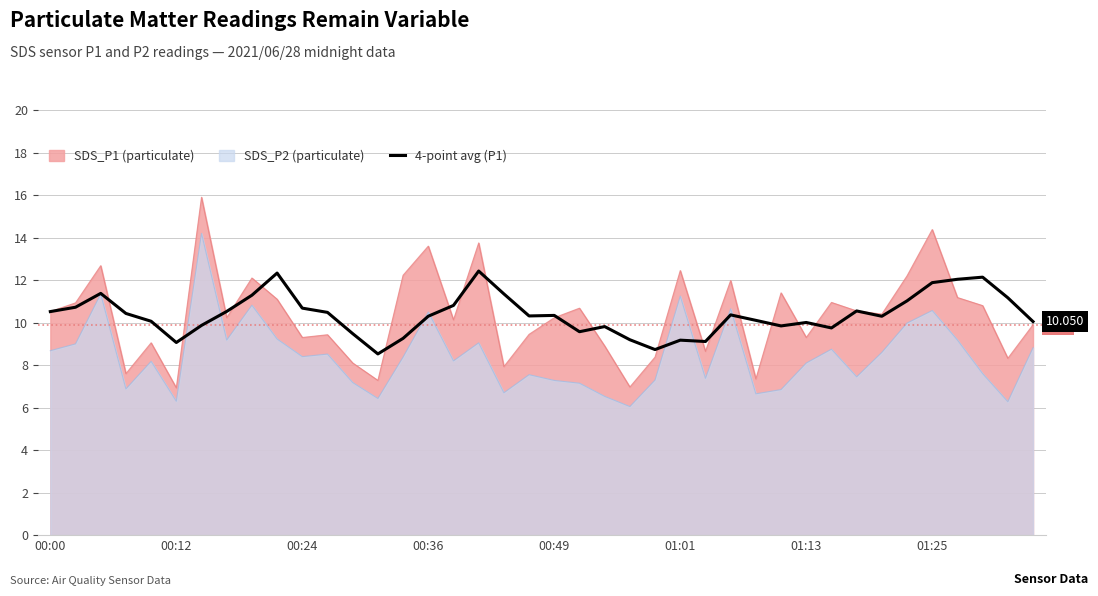

True or false: SDS_P1 (particulate) and SDS_P2 (particulate) intersect in this chart.

False